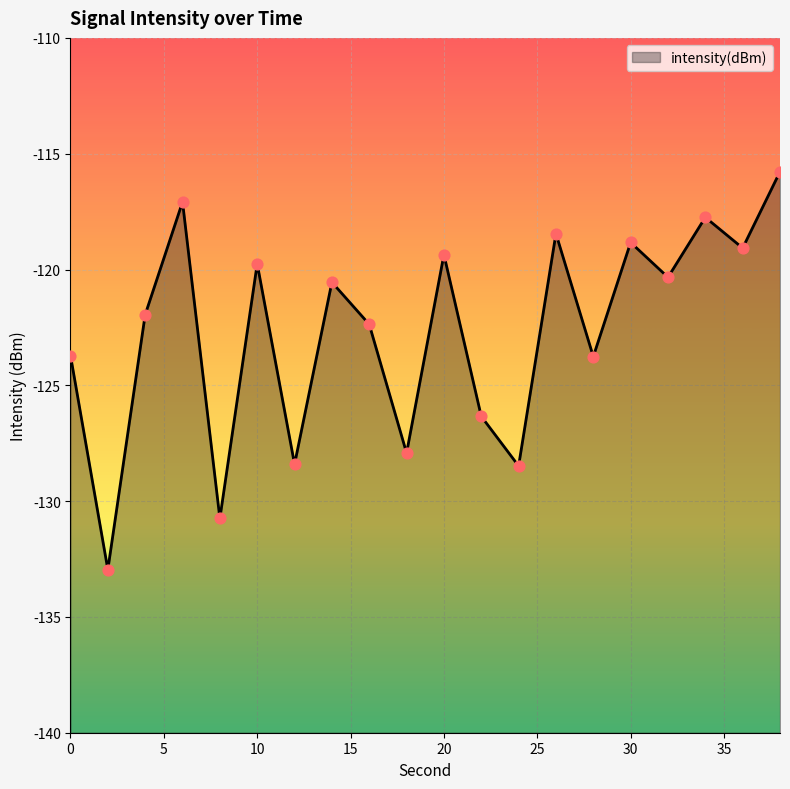

Which has a higher value, 30 or 24?

30